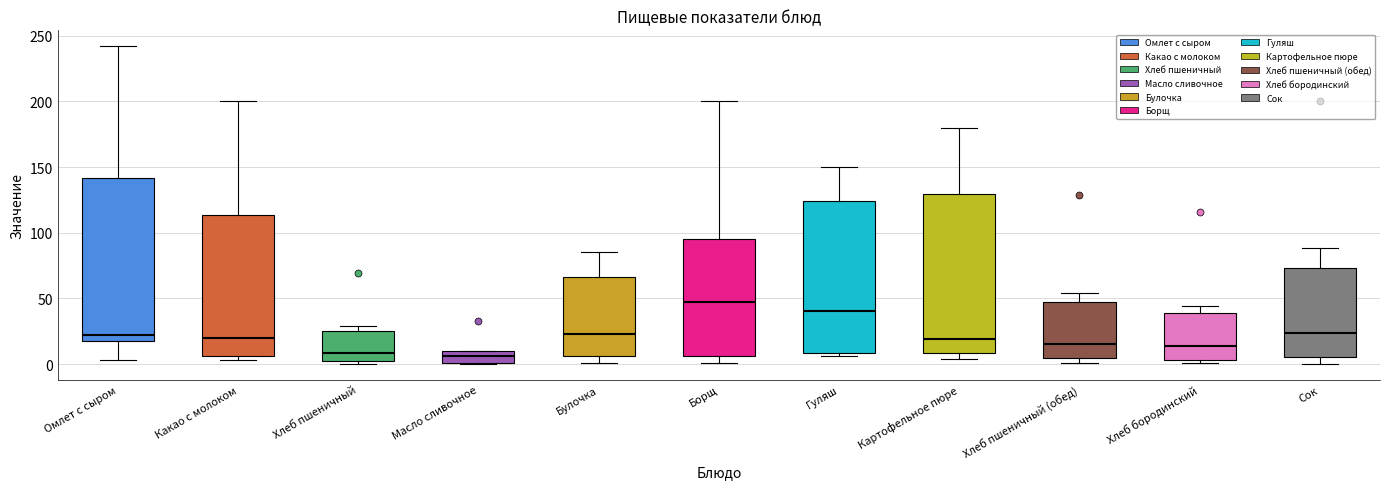

Where does the upper whisker of the box for Картофельное пюре end on the y-axis? The values are not printed on the chart, so give them approximately, as read against the axis.

180